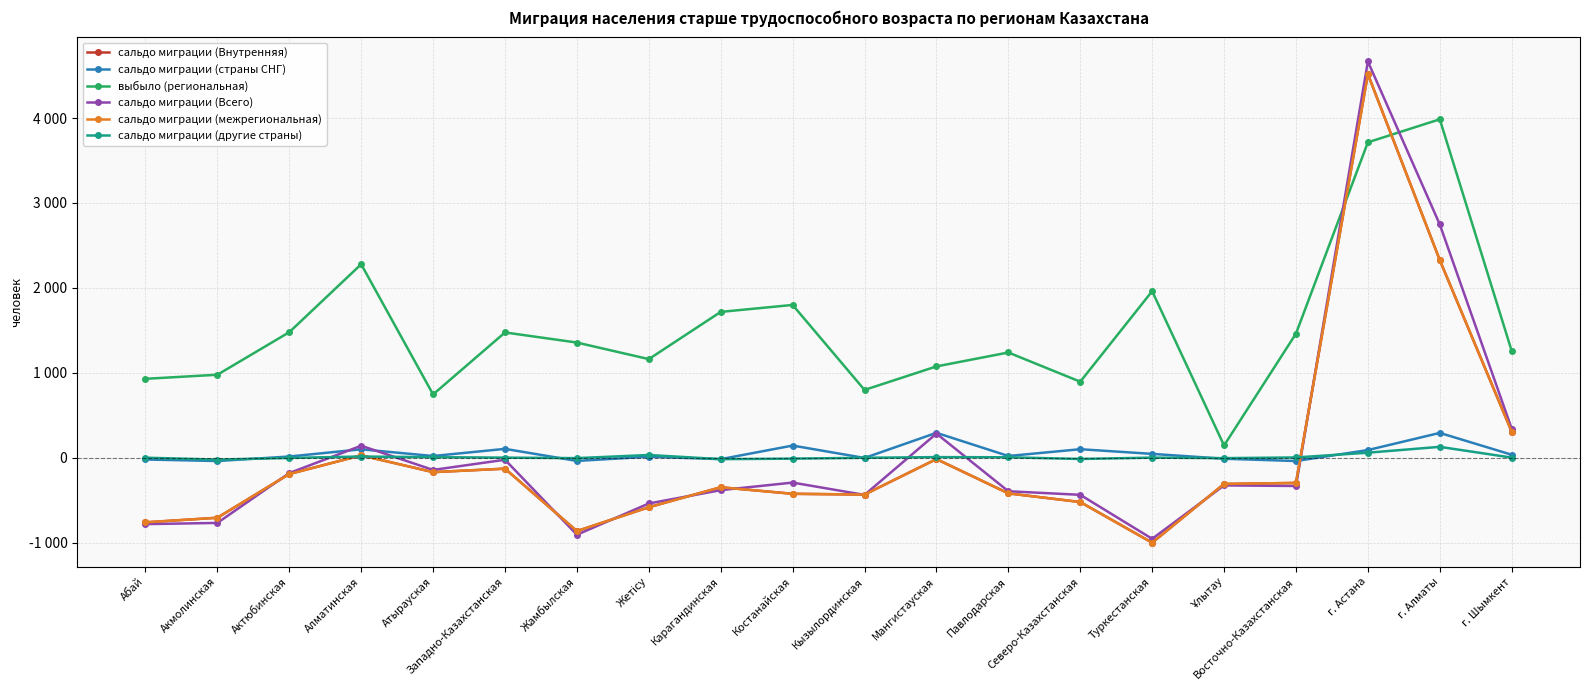

Does the chart have visible grid lines?

Yes